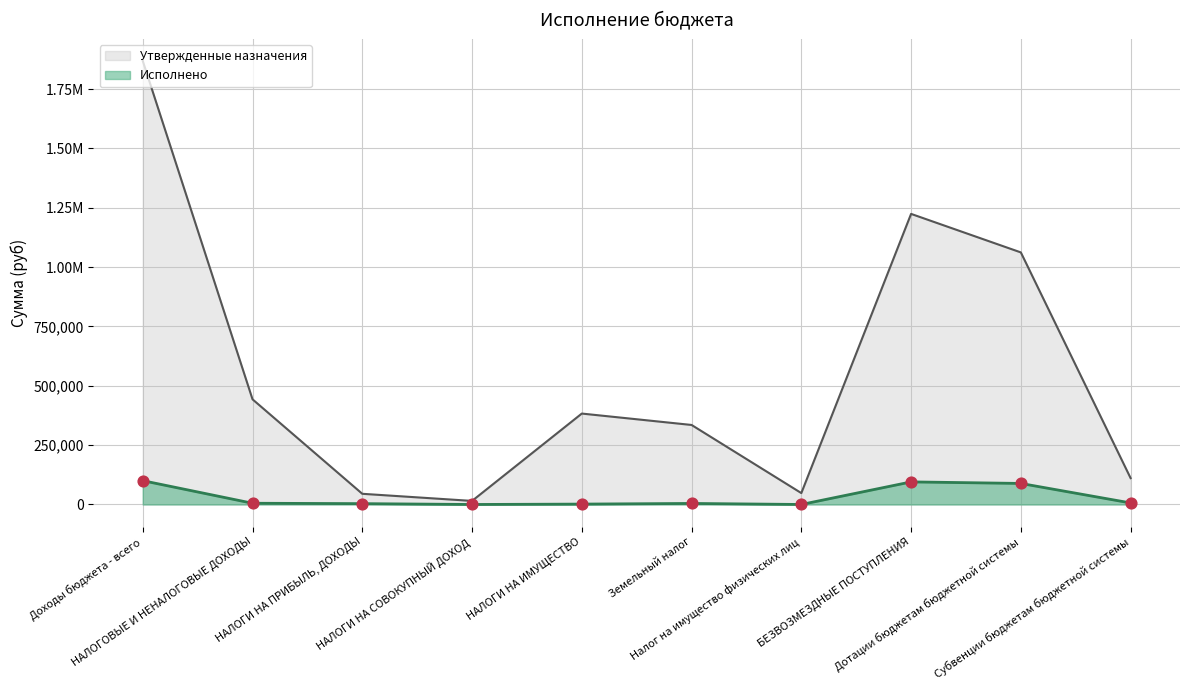

Which series has the largest total across all categories?

Утвержденные назначения